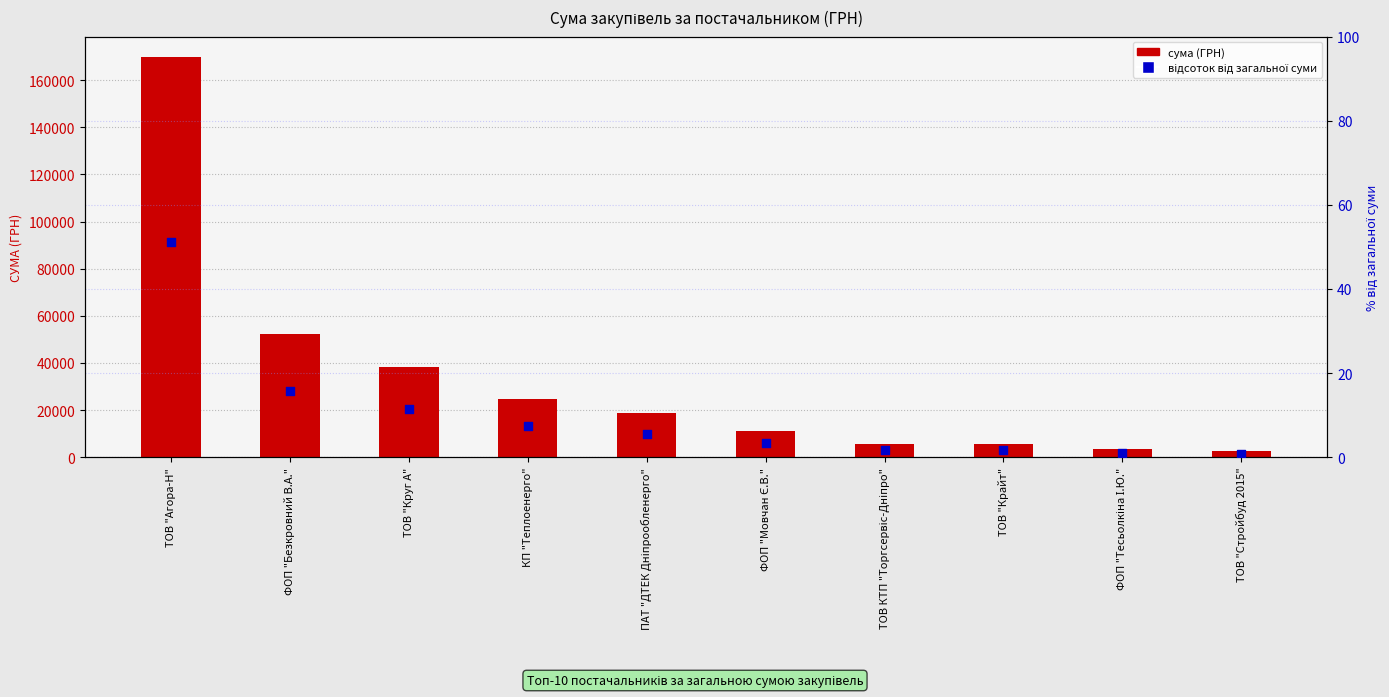

Which series contains the highest Y value?

сума (ГРН)